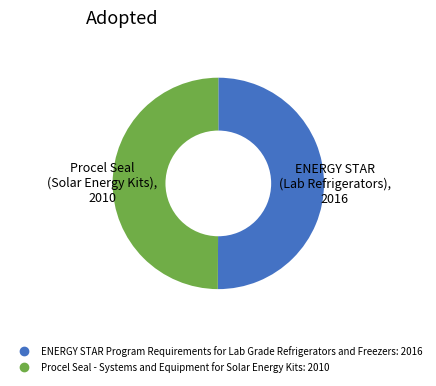

Approximately how many times larger is the value at Procel Seal - Systems and Equipment for Solar Energy Kits compared to ENERGY STAR Program Requirements for Lab Grade Refrigerators and Freezers?

1.0